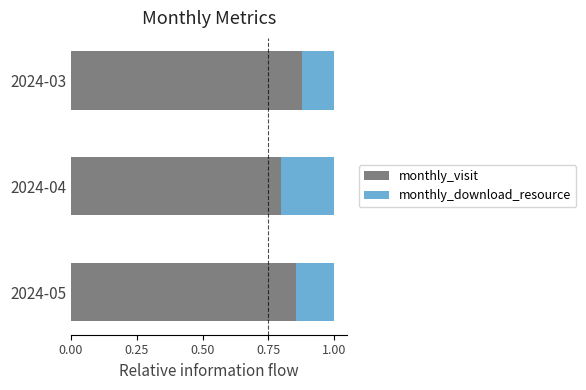

True or false: monthly_visit has a value of 1.3 at 2024-03.

False